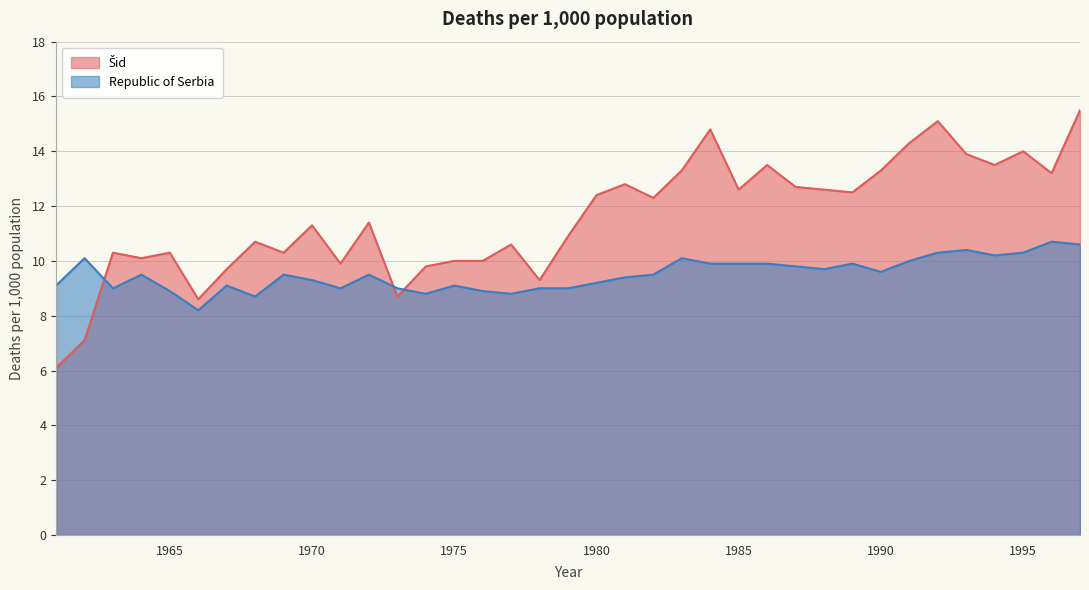

True or false: Republic of Serbia and Šid intersect in this chart.

True